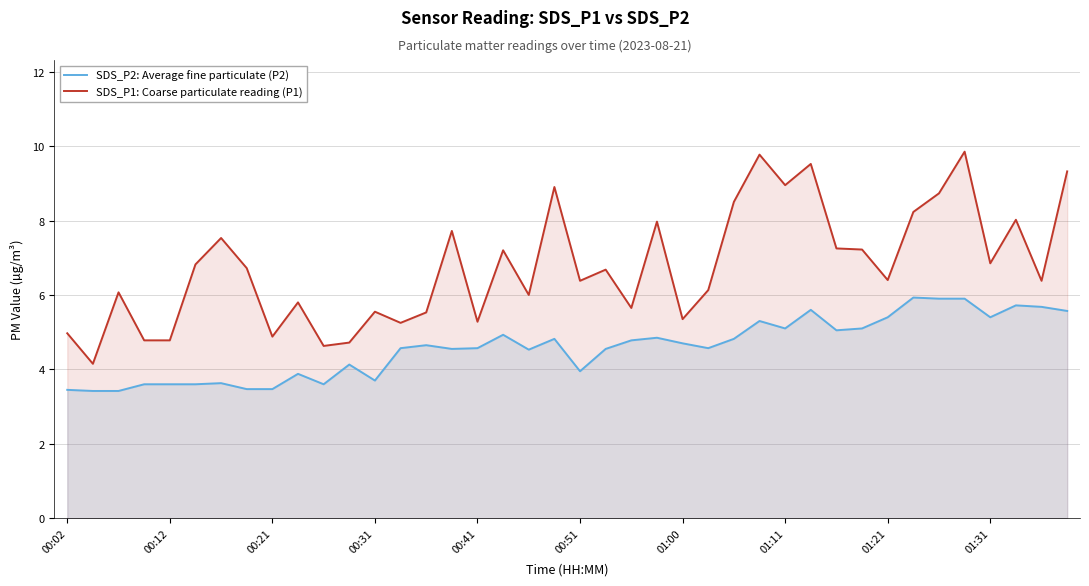

The value of SDS_P1: Coarse particulate reading (P1) at 01:31 is 6.8. True or false?

True